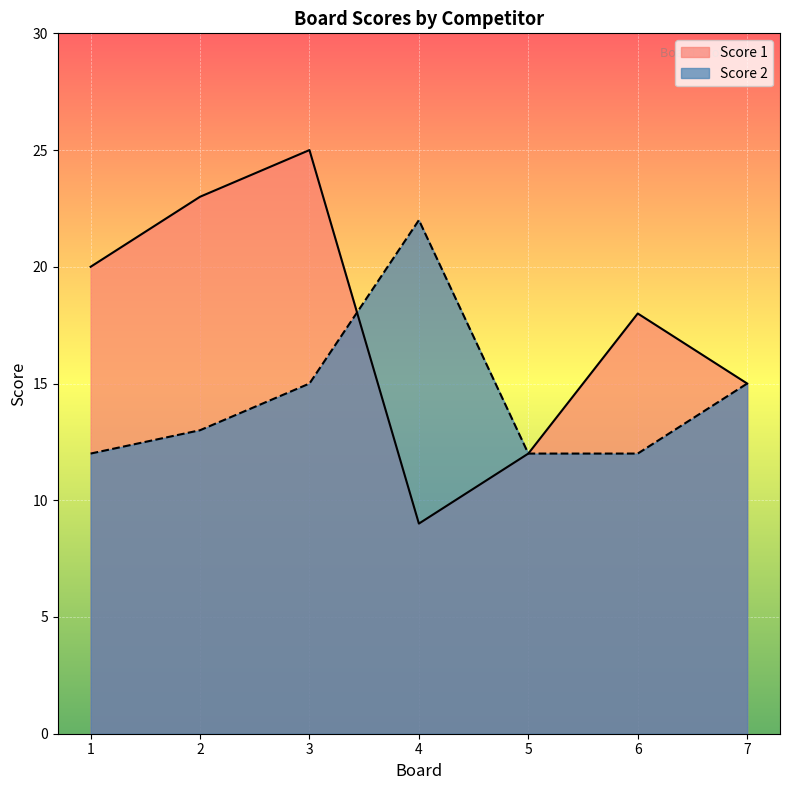

Which series ends up on top after the final intersection of Score 1 and Score 2?

Score 2